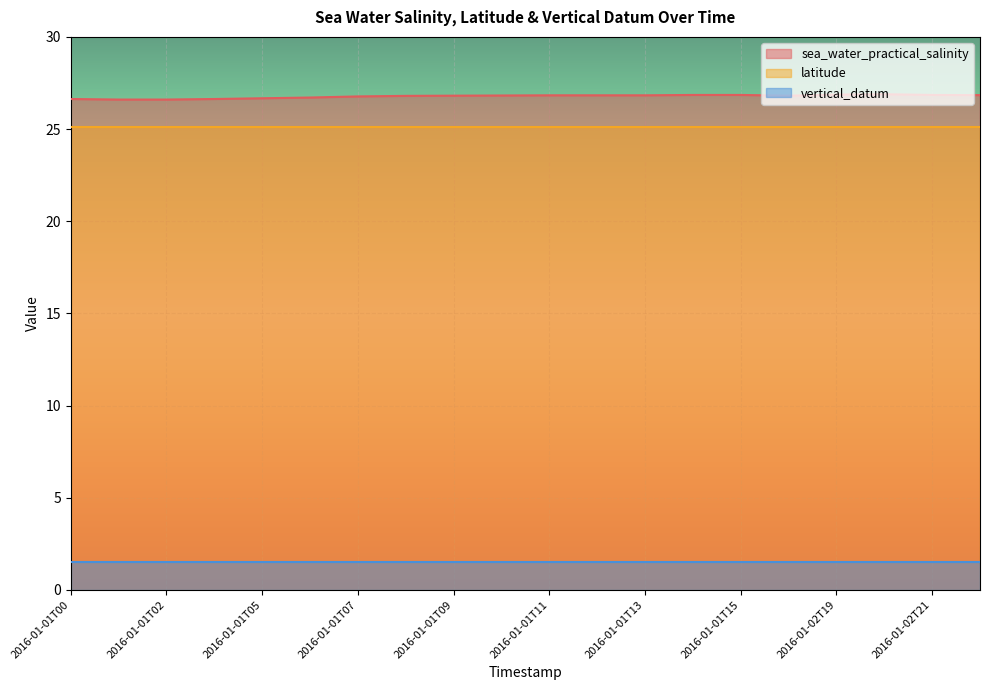

Reading right to left, extract all data points from this chart.

sea_water_practical_salinity: 26.8	26.9	26.9	26.9	26.8	26.9	26.9	26.8	26.8	26.8	26.8	26.8	26.8	26.8	26.7	26.7	26.6	26.6	26.6	26.6
latitude: 25.1	25.1	25.1	25.1	25.1	25.1	25.1	25.1	25.1	25.1	25.1	25.1	25.1	25.1	25.1	25.1	25.1	25.1	25.1	25.1
vertical_datum: 1.5	1.5	1.5	1.5	1.5	1.5	1.5	1.5	1.5	1.5	1.5	1.5	1.5	1.5	1.5	1.5	1.5	1.5	1.5	1.5